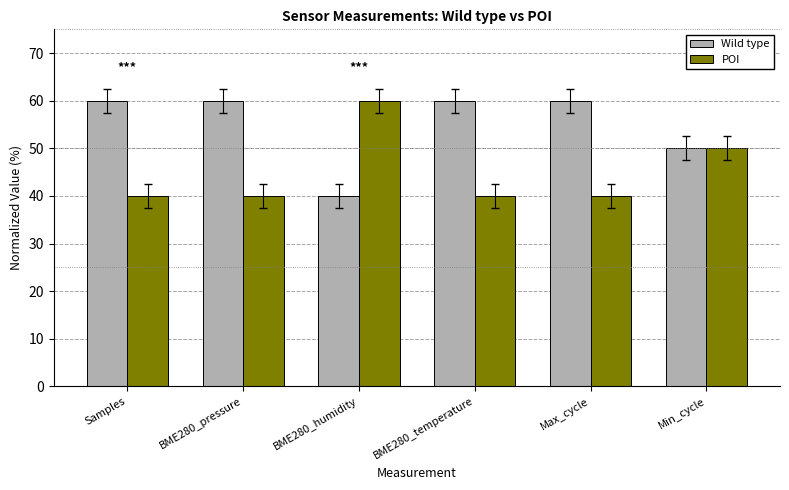

What position from the right is BME280_temperature?

3